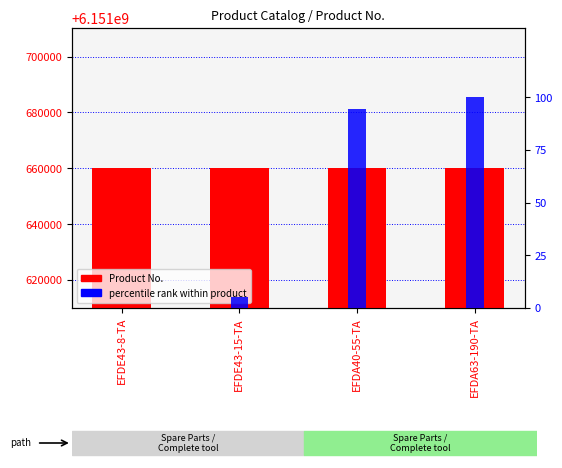

Where does the percentile rank within product series first go above 94?

EFDA40-55-TA